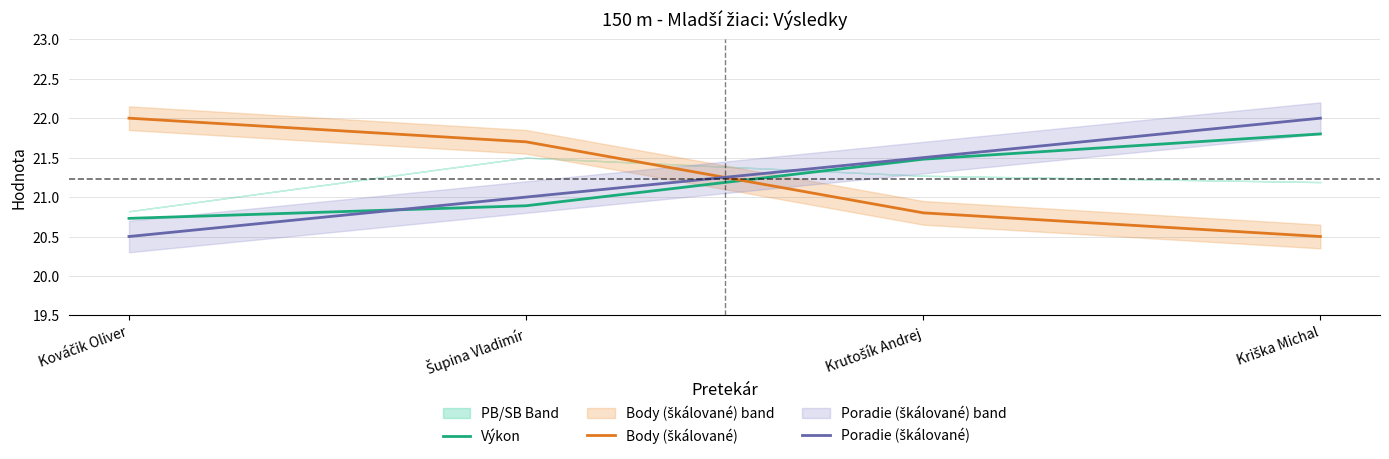

Which series changed the most between Kováčik Oliver and Krutošík Andrej?

Body (škálované)